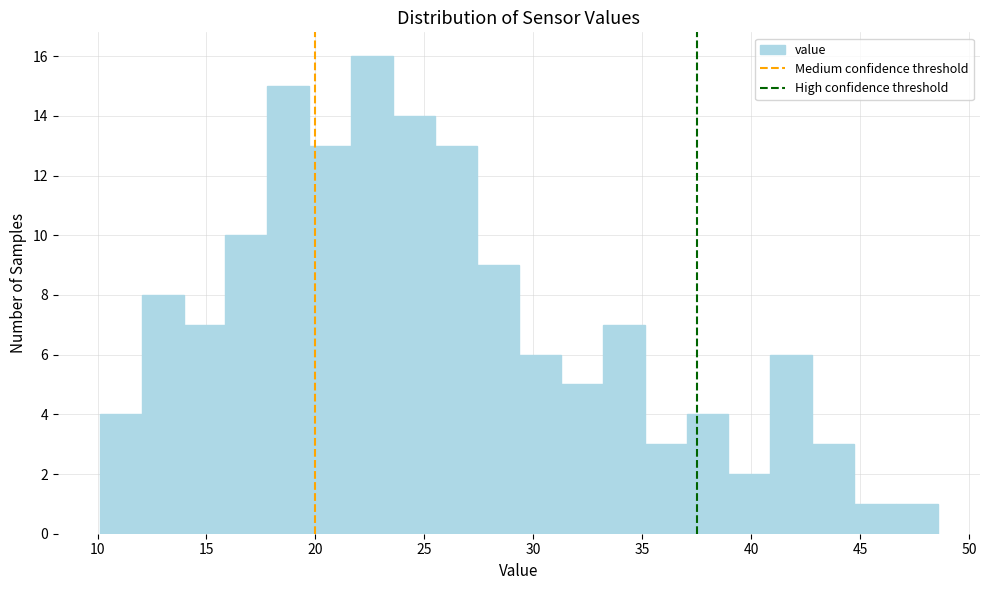

Around what value on the x-axis is the tallest bar? Give the approximate position of its centre, as read against the axis.

22.5